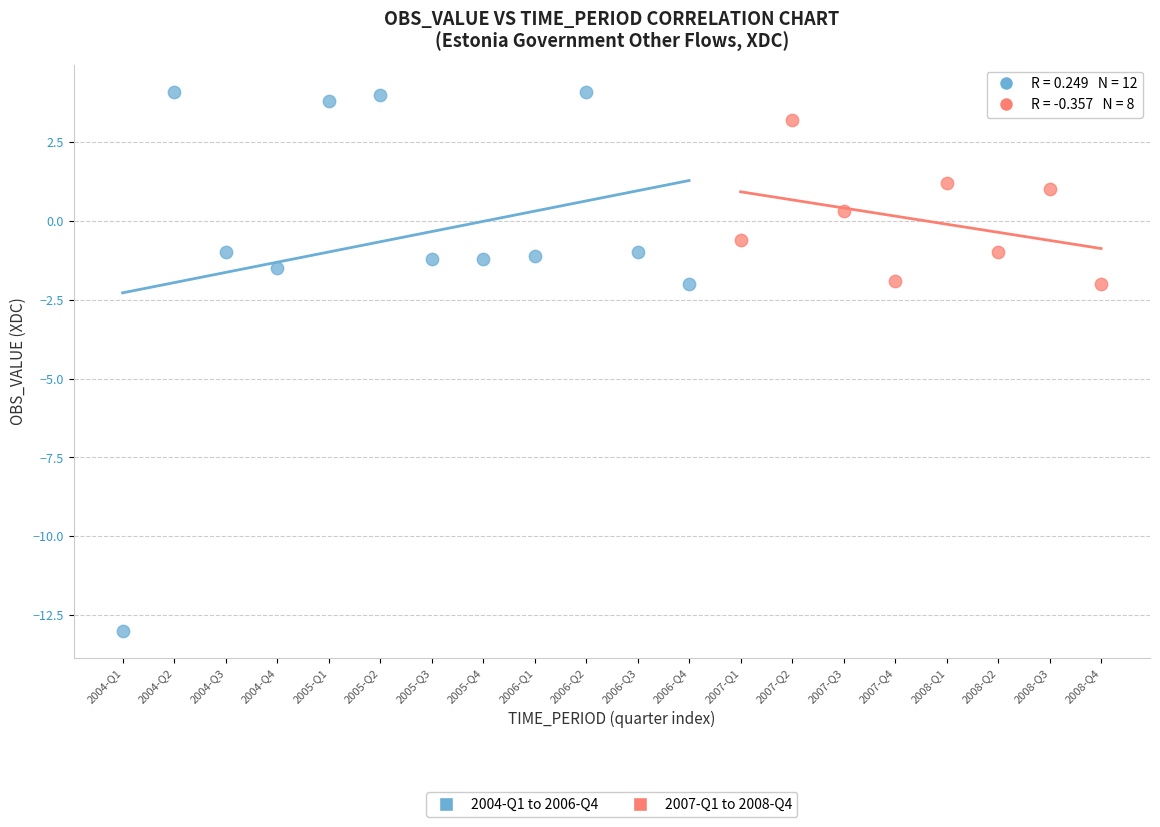

Which series has the widest spread of Y values?

2004-Q1 to 2006-Q4